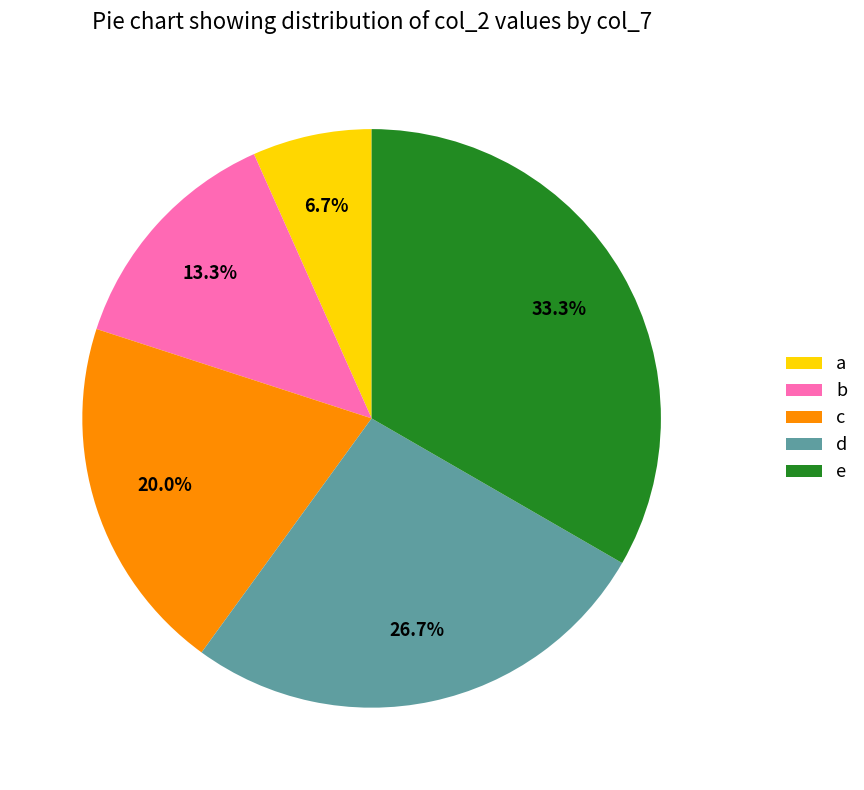

Which slice is the largest?

e